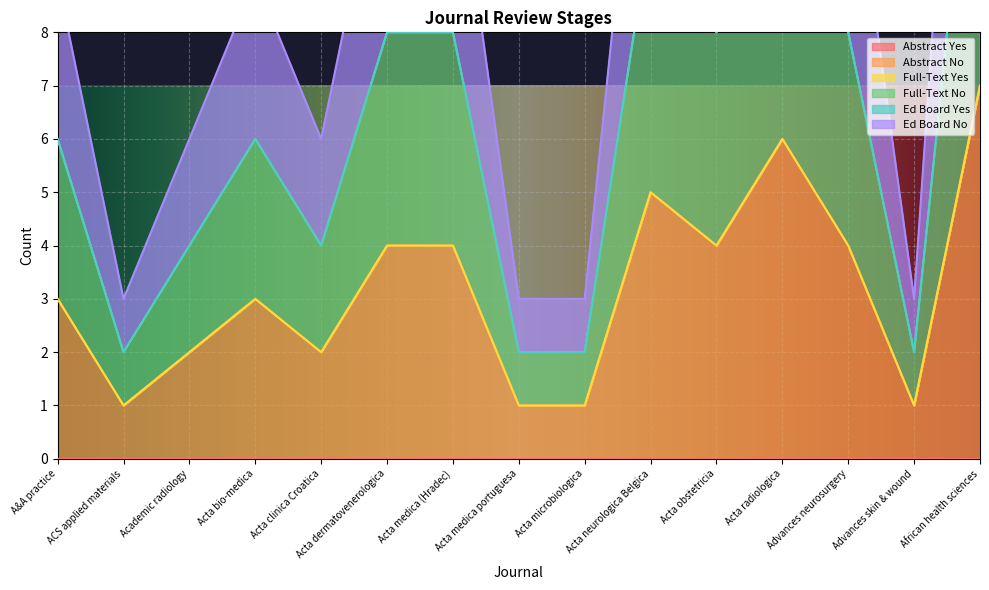

Is it true that Abstract No equals 10 at African health sciences?

False